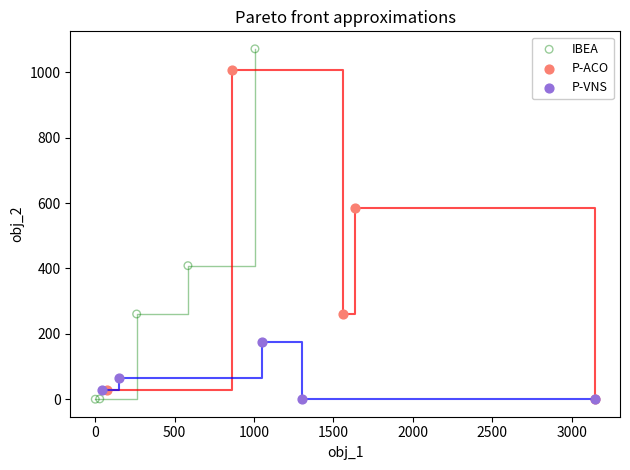

Which series reaches the maximum Y coordinate?

IBEA